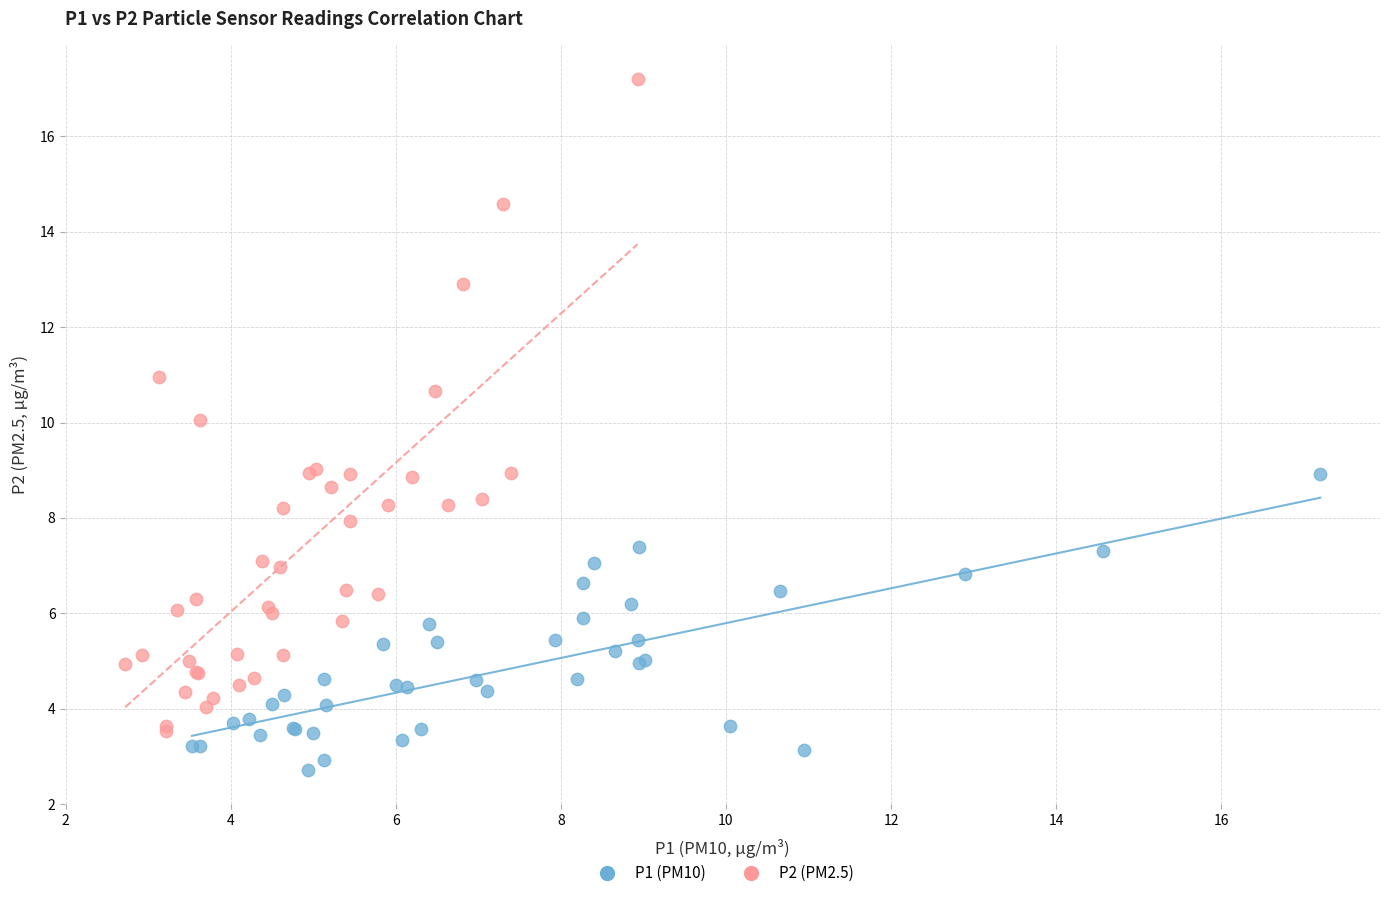

Which series has the largest Y range (max minus min)?

P2 (PM2.5)